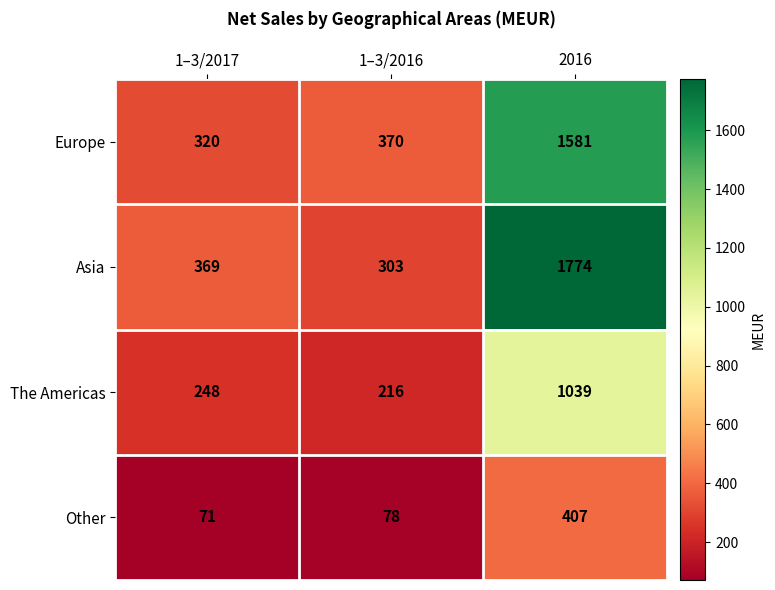

Reading left to right, extract all data points from this chart.

Europe: 1–3/2017=320	1–3/2016=370	2016=1581
Asia: 1–3/2017=369	1–3/2016=303	2016=1774
The Americas: 1–3/2017=248	1–3/2016=216	2016=1039
Other: 1–3/2017=71	1–3/2016=78	2016=407